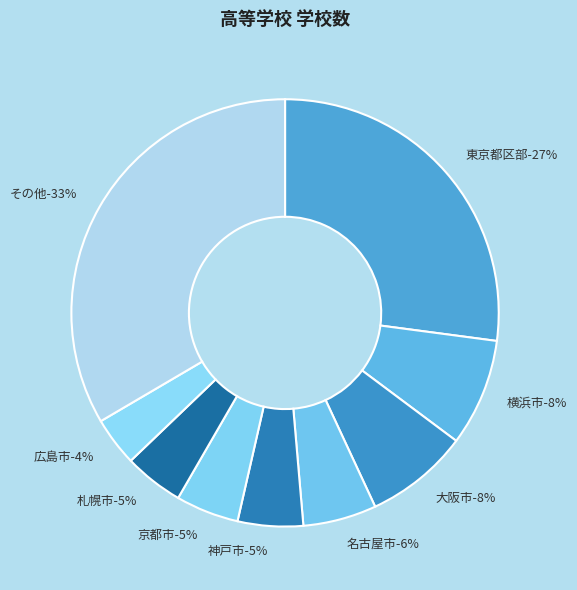

Combined, do 川崎市 and 京都市 account for over 50%?

No